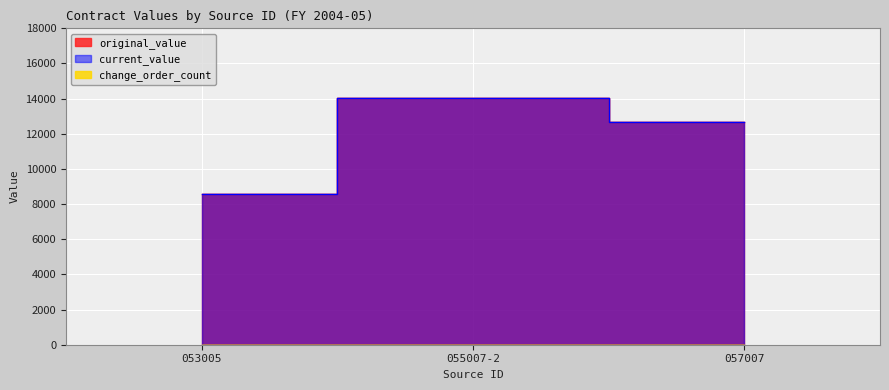

Reading right to left, list all the values displayed in this chart.

original_value: 12680.3	14032.0	8586.0
current_value: 12680.3	14032.0	8586.0